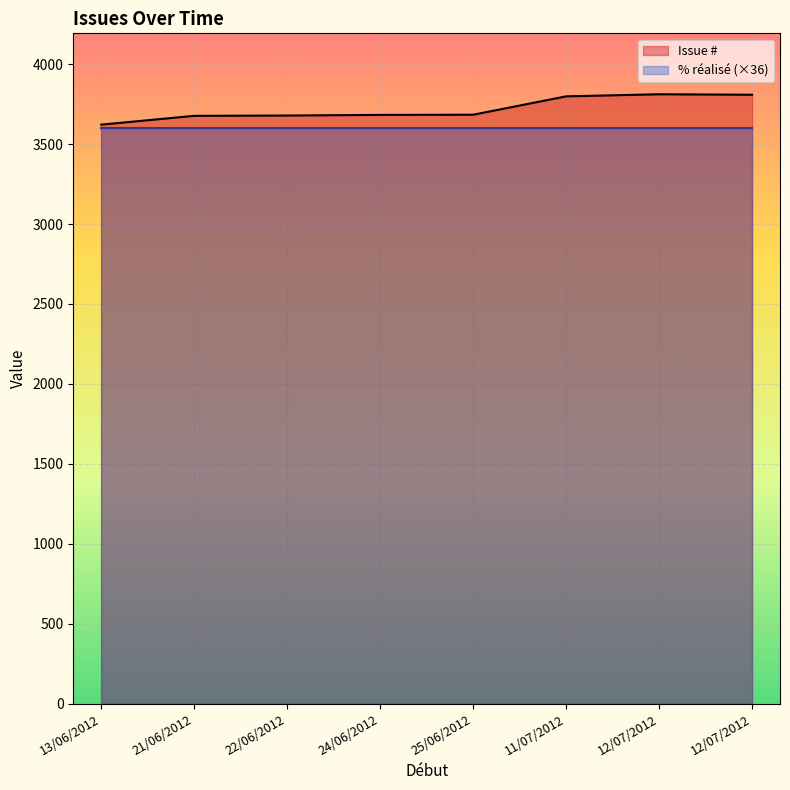

True or false: the data has more than 2 interior local peaks.

False